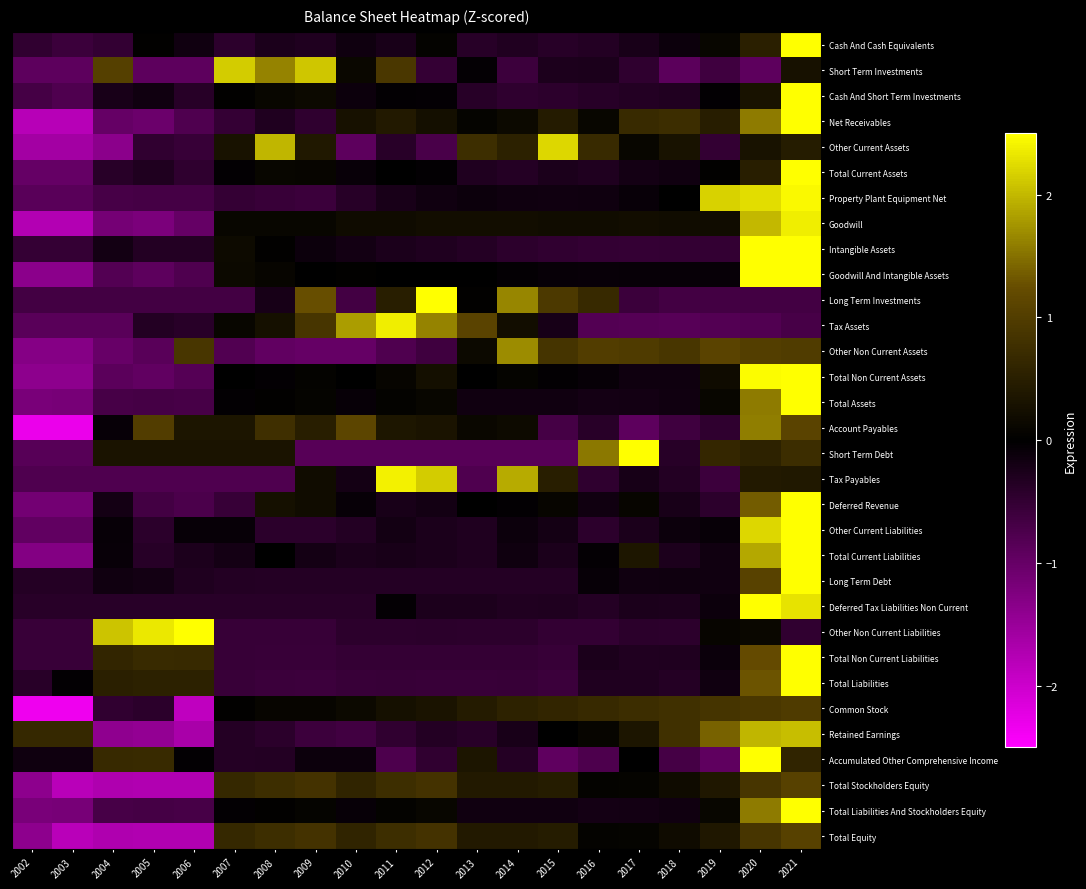

How many categories are shown in the chart?

20